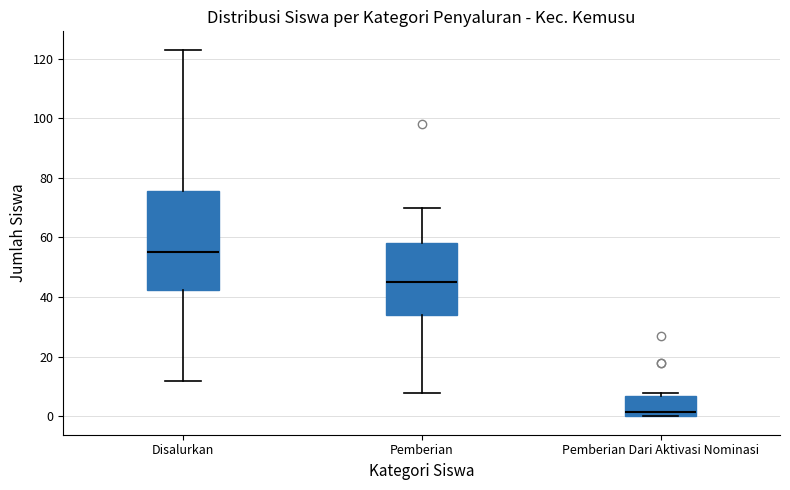

Which box's median line is the lowest?

Pemberian Dari Aktivasi Nominasi